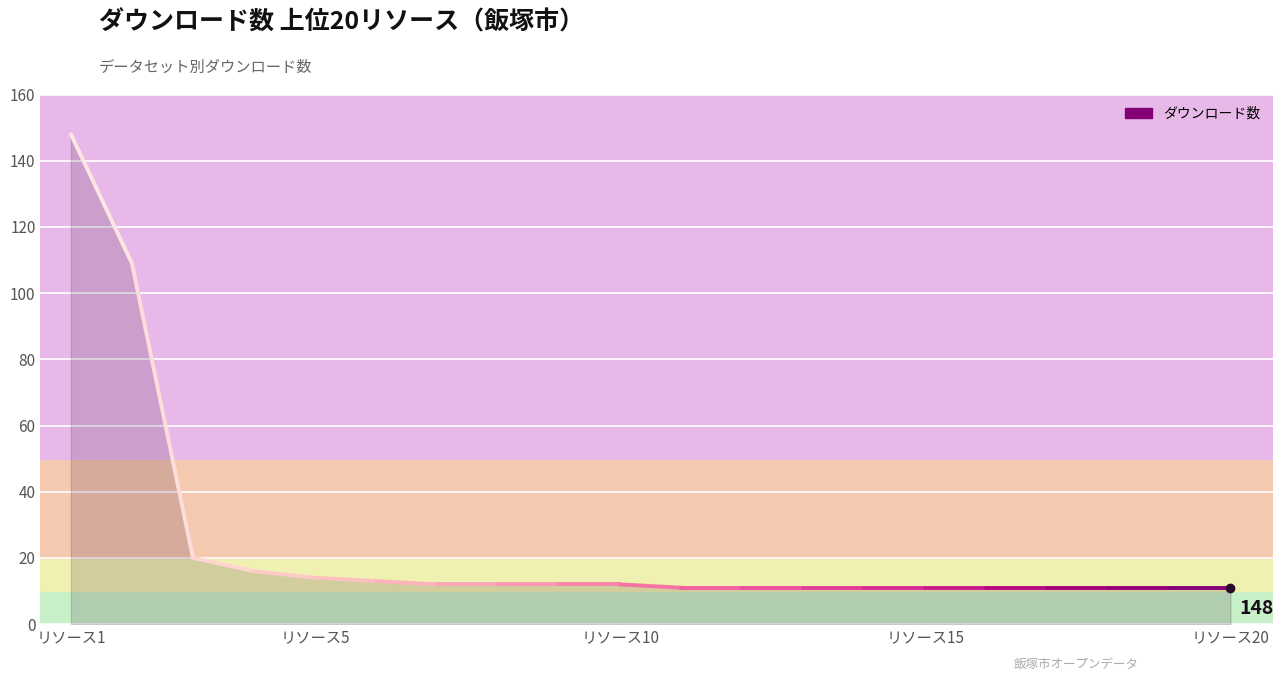

Approximately how many times larger is the value at リソース1 compared to リソース5?

10.6